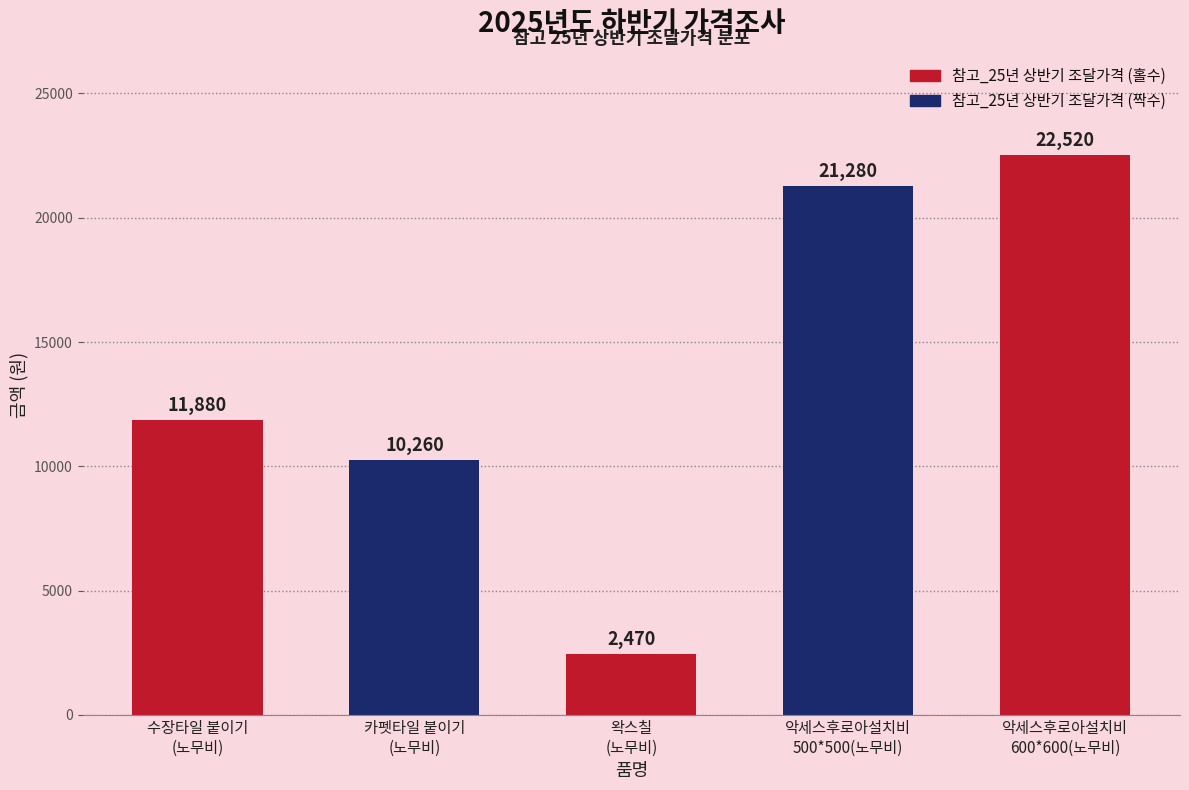

Reading right to left, list all the values displayed in this chart.

22520	21280	2470	10260	11880